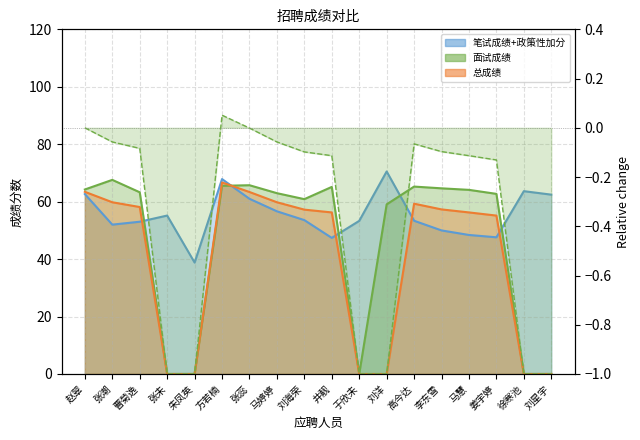

How many positive values does the 总成绩 series have?

12